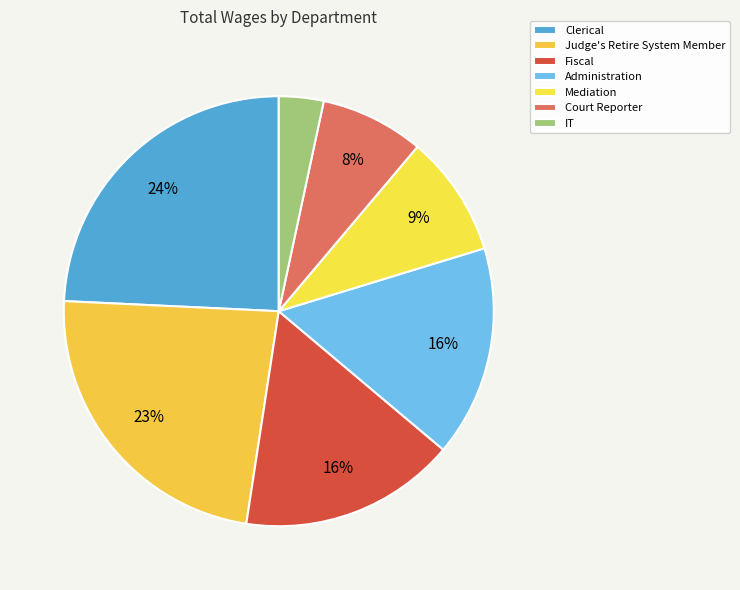

Which slice is the smallest?

IT